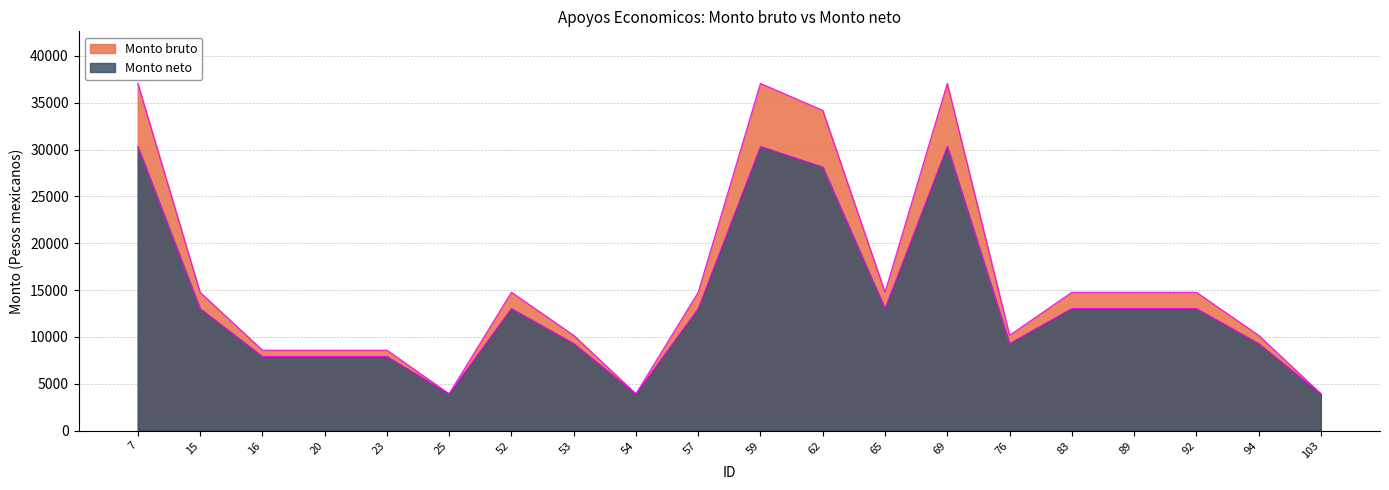

True or false: Monto bruto and Monto neto intersect in this chart.

False